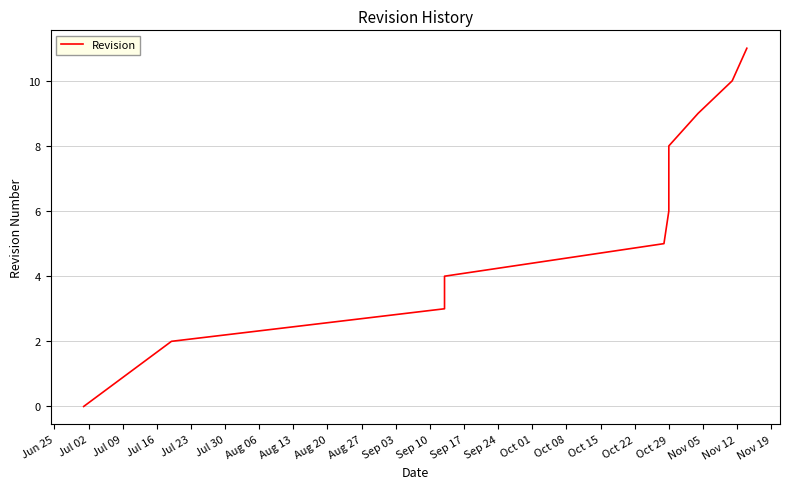

Reading right to left, transcribe all the data shown in this chart.

11	10	9	8	7	6	5	4	3	2	1	0